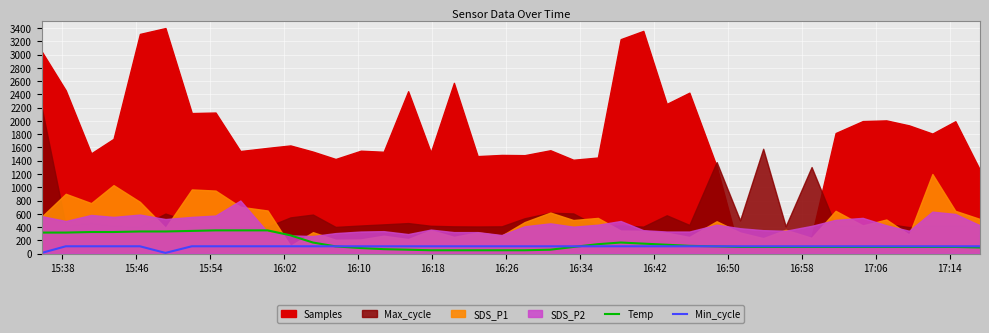

After their last crossing, which series has the higher values: Temp or Min_cycle?

Min_cycle